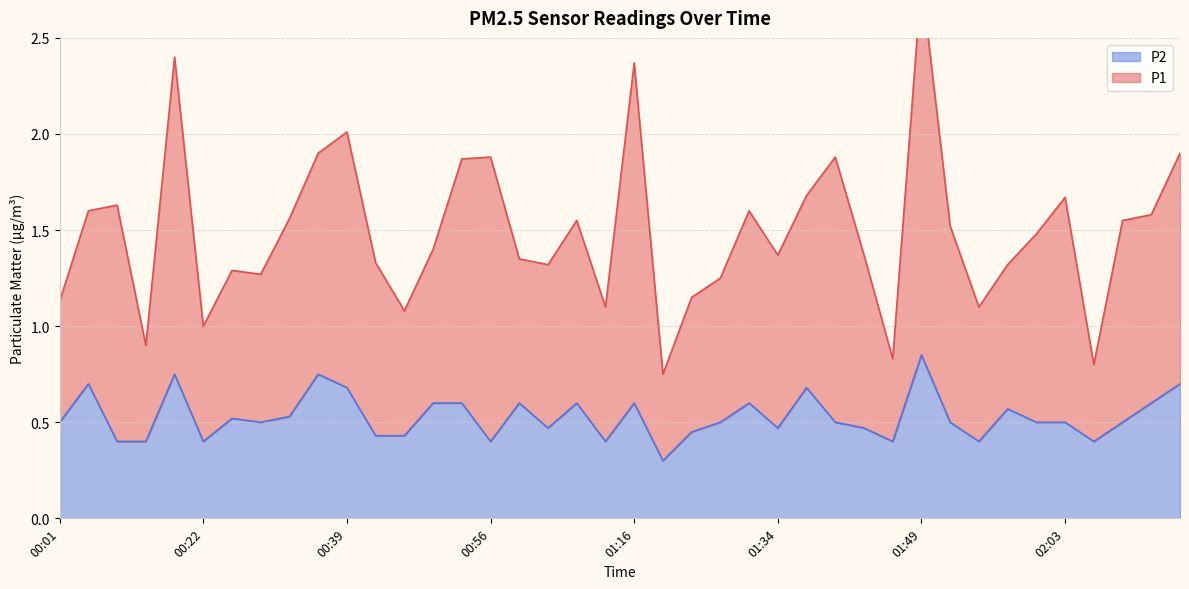

Is it true that P2 equals 1.0 at 01:16?

False